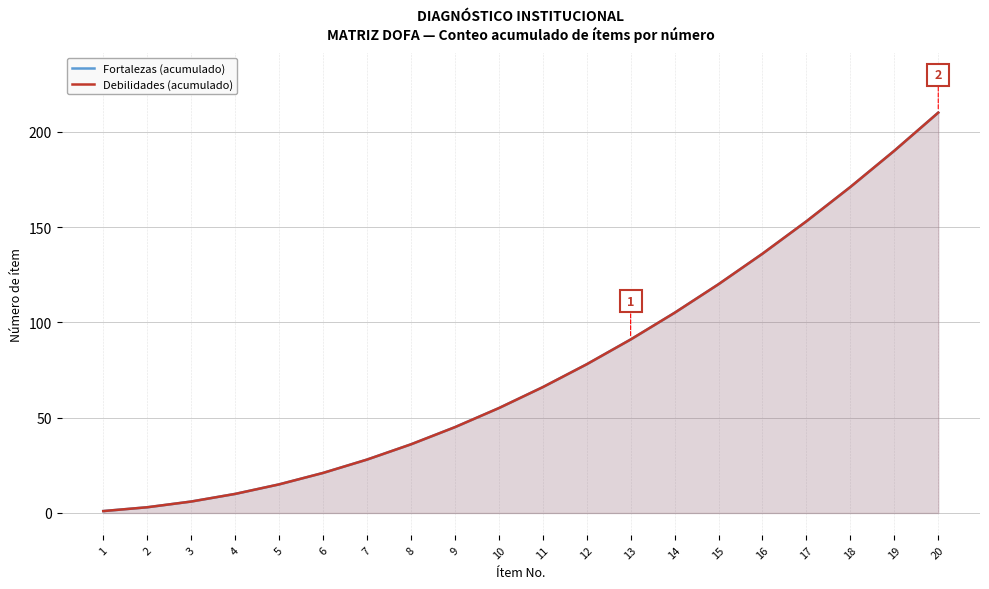

At how many categories does at least one series exceed 51?

11